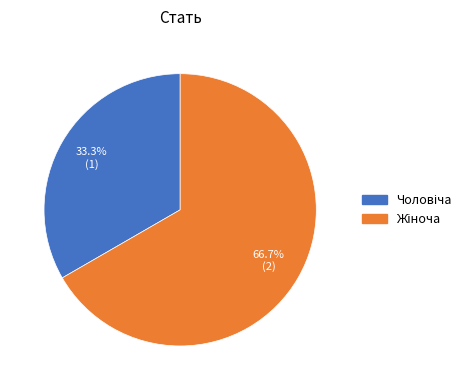

Is there any slice that represents more than half of the pie?

Yes